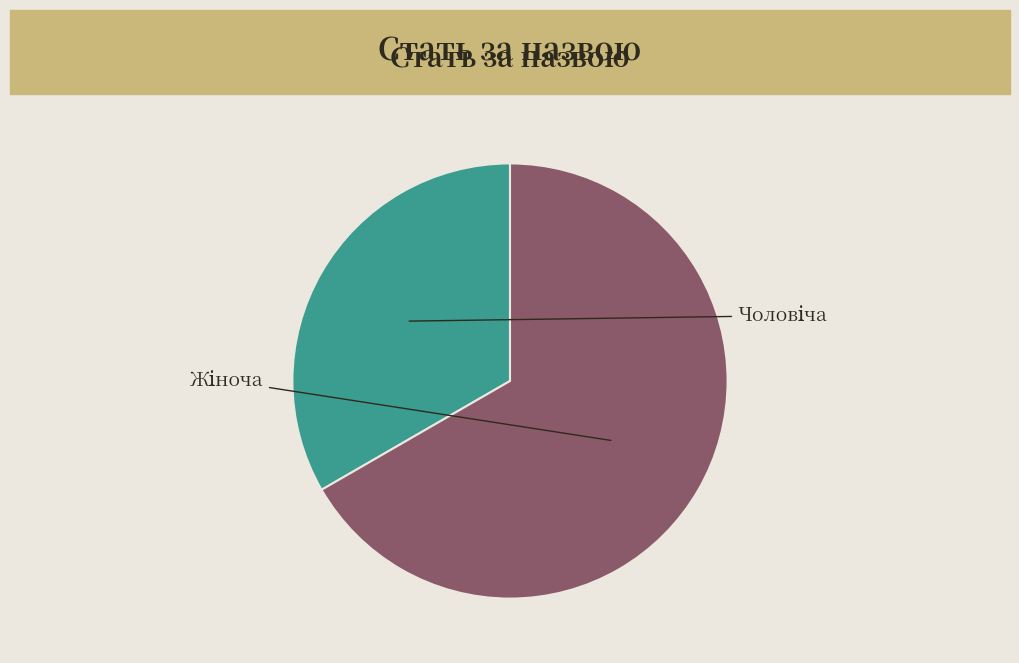

How many segments does this pie chart have?

2